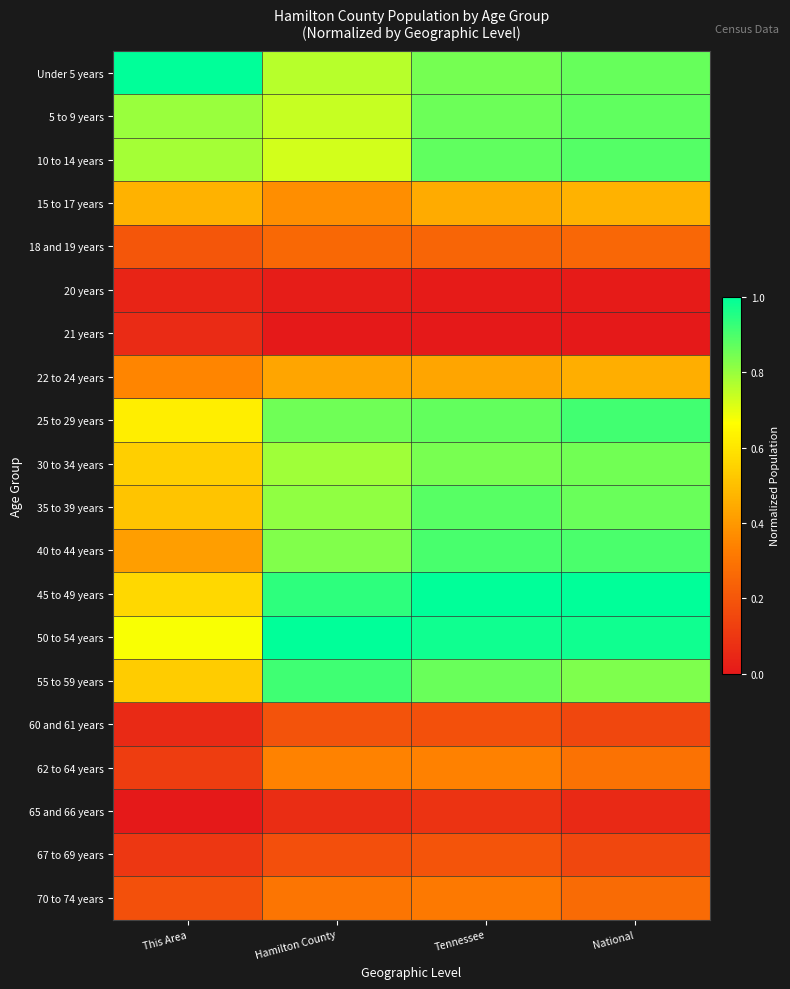

Reading left to right, extract all data points from this chart.

Under 5 years: This Area=1.0	Hamilton County=0.8	Tennessee=0.8	National=0.9
5 to 9 years: This Area=0.8	Hamilton County=0.7	Tennessee=0.9	National=0.9
10 to 14 years: This Area=0.8	Hamilton County=0.7	Tennessee=0.9	National=0.9
15 to 17 years: This Area=0.5	Hamilton County=0.4	Tennessee=0.4	National=0.5
18 and 19 years: This Area=0.2	Hamilton County=0.3	Tennessee=0.2	National=0.3
20 years: This Area=0.0	Hamilton County=0.0	Tennessee=0.0	National=0.0
21 years: This Area=0.1	Hamilton County=0.0	Tennessee=0.0	National=0.0
22 to 24 years: This Area=0.3	Hamilton County=0.4	Tennessee=0.4	National=0.5
25 to 29 years: This Area=0.6	Hamilton County=0.9	Tennessee=0.9	National=0.9
30 to 34 years: This Area=0.5	Hamilton County=0.8	Tennessee=0.8	National=0.9
35 to 39 years: This Area=0.5	Hamilton County=0.8	Tennessee=0.9	National=0.9
40 to 44 years: This Area=0.4	Hamilton County=0.8	Tennessee=0.9	National=0.9
45 to 49 years: This Area=0.6	Hamilton County=0.9	Tennessee=1.0	National=1.0
50 to 54 years: This Area=0.7	Hamilton County=1.0	Tennessee=1.0	National=1.0
55 to 59 years: This Area=0.5	Hamilton County=0.9	Tennessee=0.9	National=0.8
60 and 61 years: This Area=0.1	Hamilton County=0.2	Tennessee=0.2	National=0.2
62 to 64 years: This Area=0.1	Hamilton County=0.3	Tennessee=0.3	National=0.3
65 and 66 years: This Area=0.0	Hamilton County=0.1	Tennessee=0.1	National=0.1
67 to 69 years: This Area=0.1	Hamilton County=0.2	Tennessee=0.2	National=0.2
70 to 74 years: This Area=0.2	Hamilton County=0.3	Tennessee=0.3	National=0.3